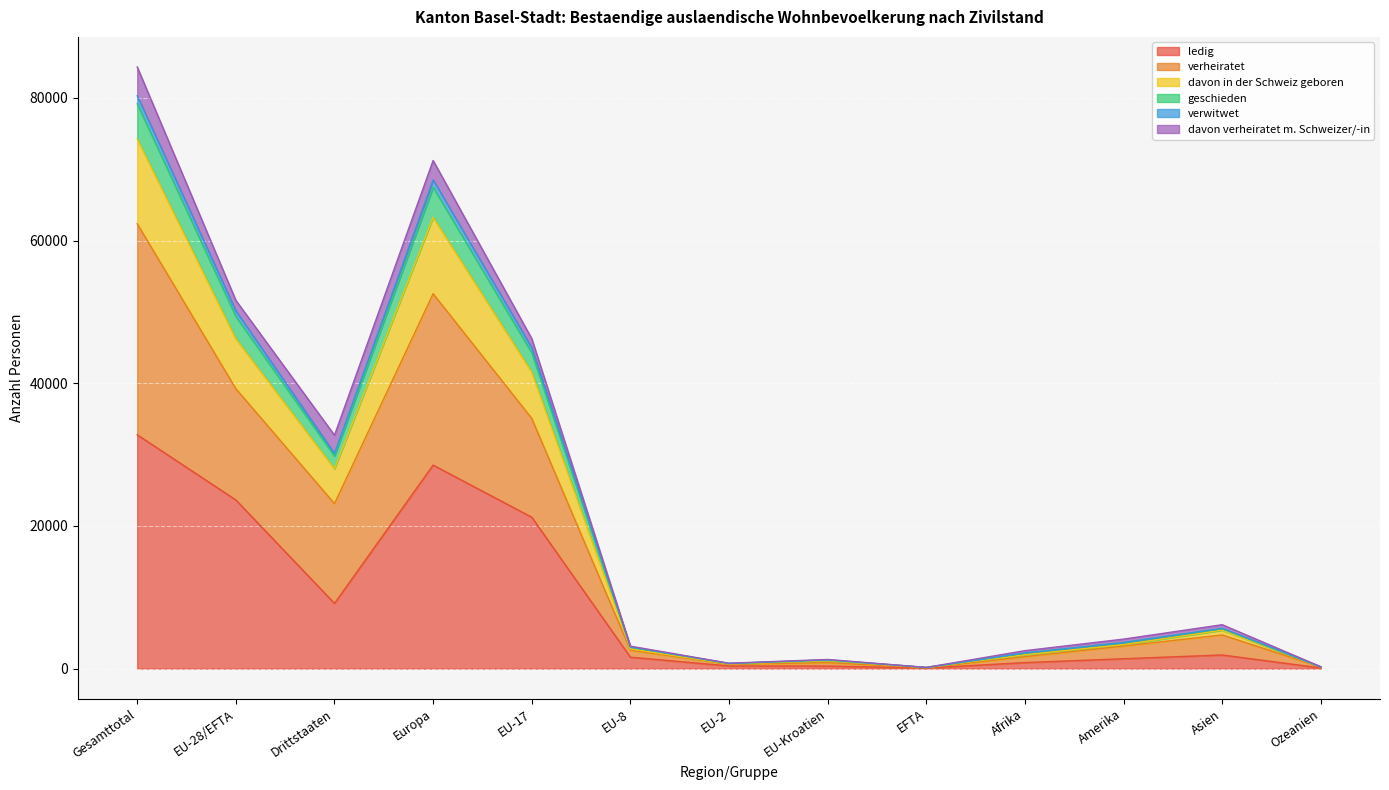

Where does the davon in der Schweiz geboren series first go above 3363?

Gesamttotal